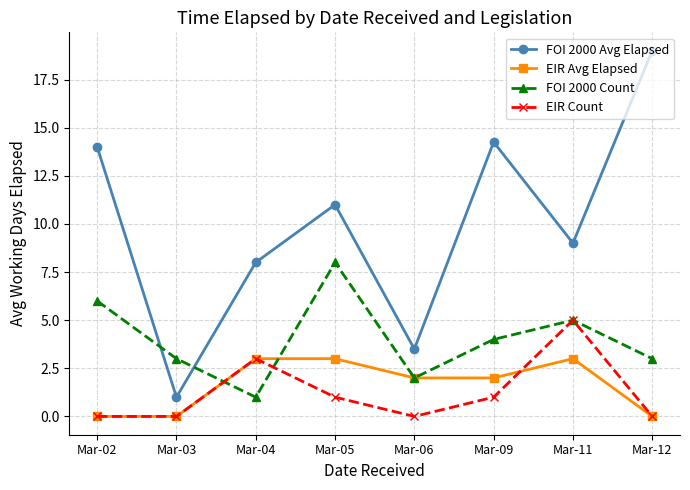

Which series has the largest total across all categories?

FOI 2000 Avg Elapsed